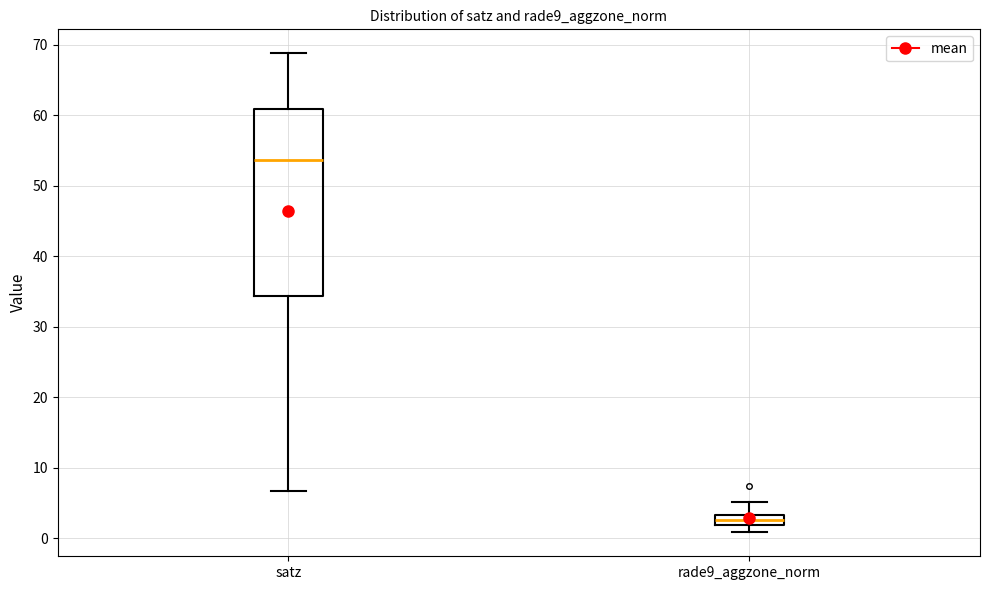

Which box has the lowest median line?

rade9_aggzone_norm